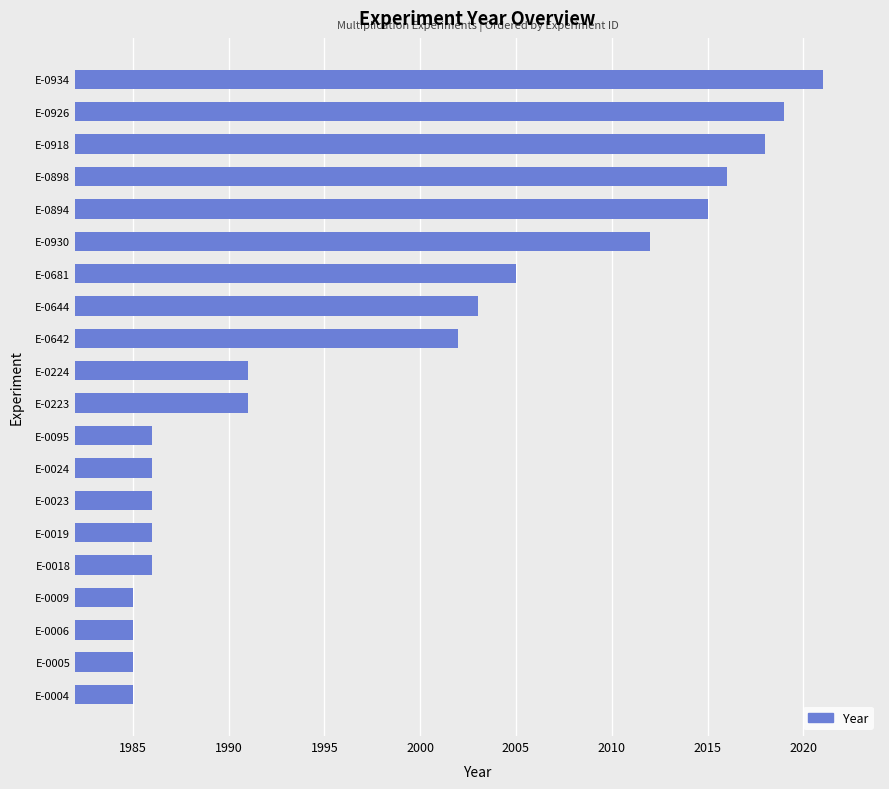

Is it true that the value at E-0006 is 2865?

False